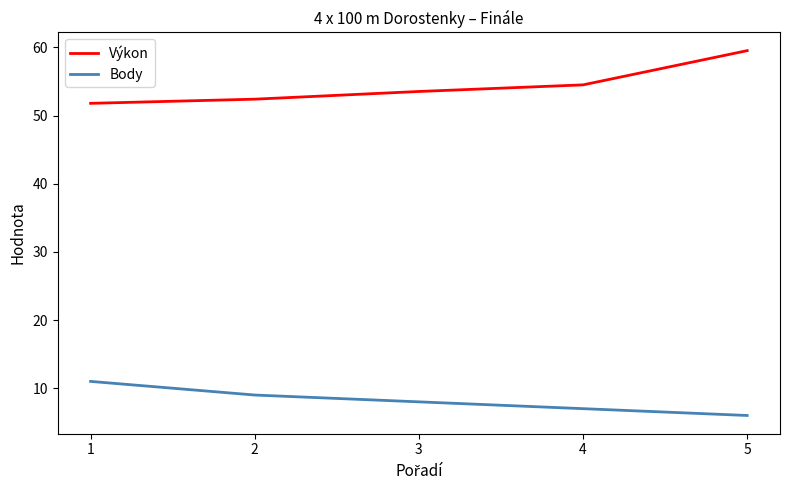

Rank the categories by Body value from lowest to highest.

5, 4, 3, 2, 1